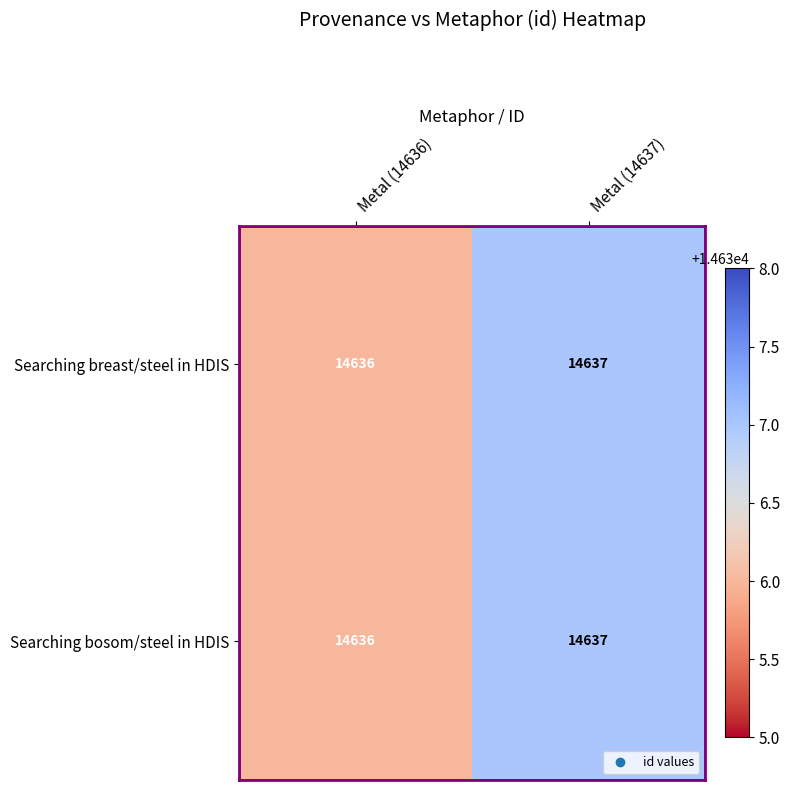

What is the total value across all series at Metal (14636)?

29272